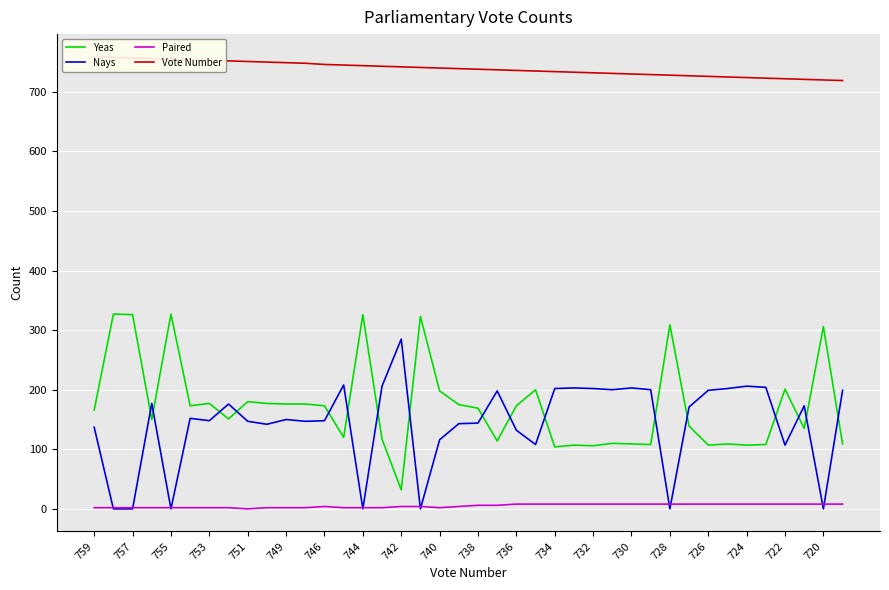

True or false: Nays and Yeas cross at least once.

True